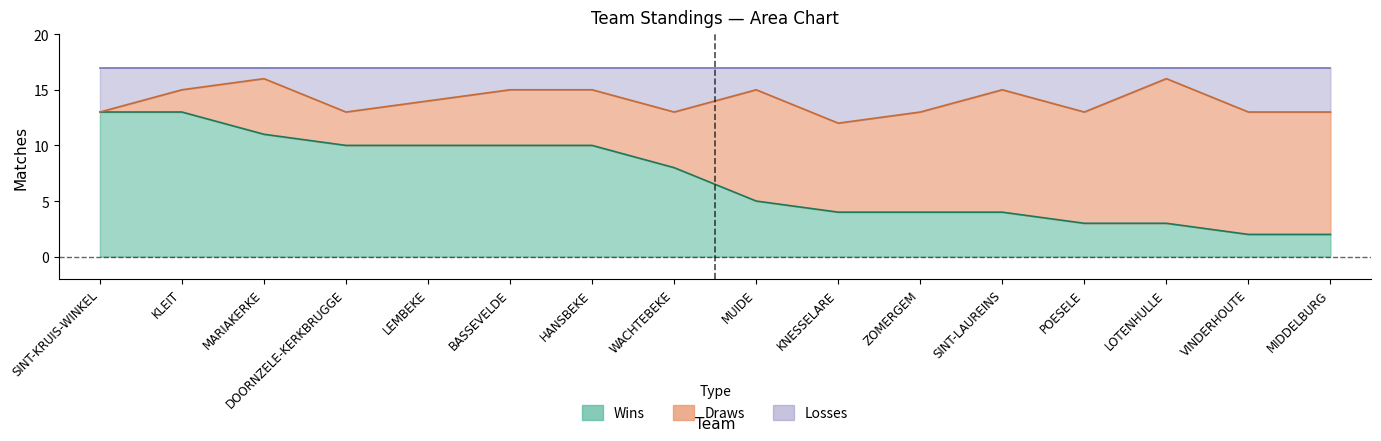

How many values in the wins series are below 8?

8